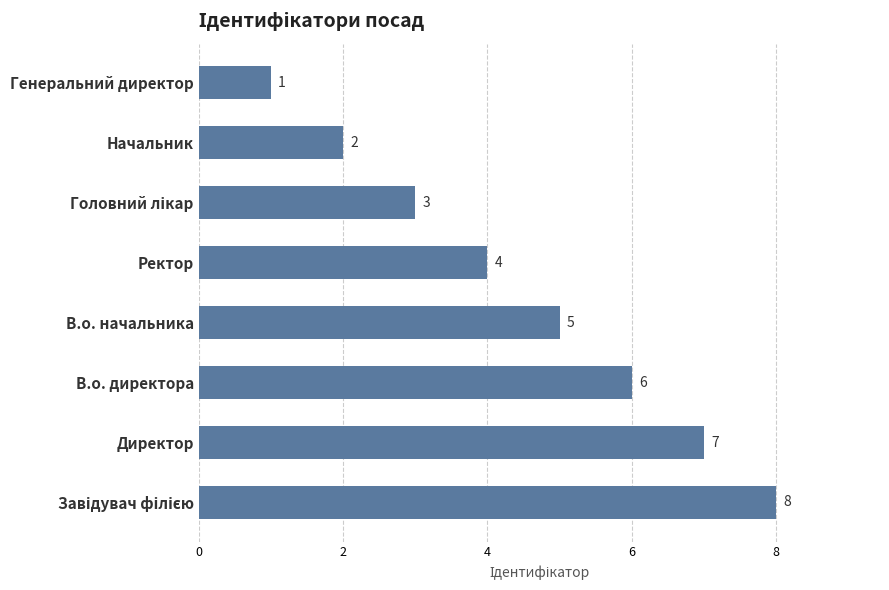

Does the chart contain stacked bars?

No